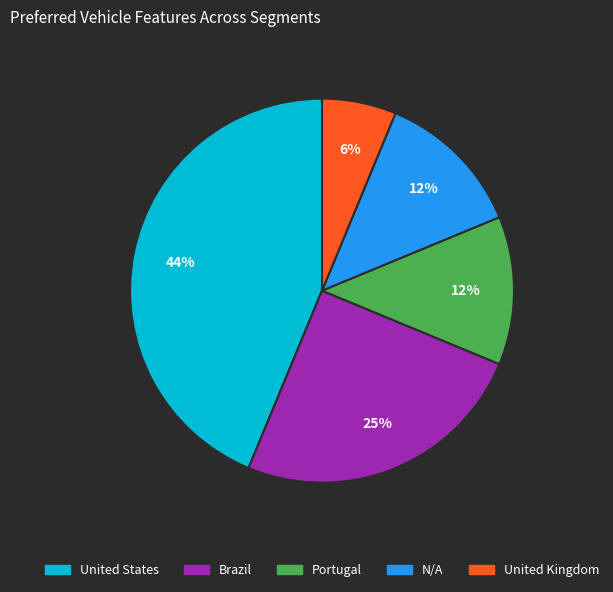

The N/A slice represents 12% of the pie. True or false?

True